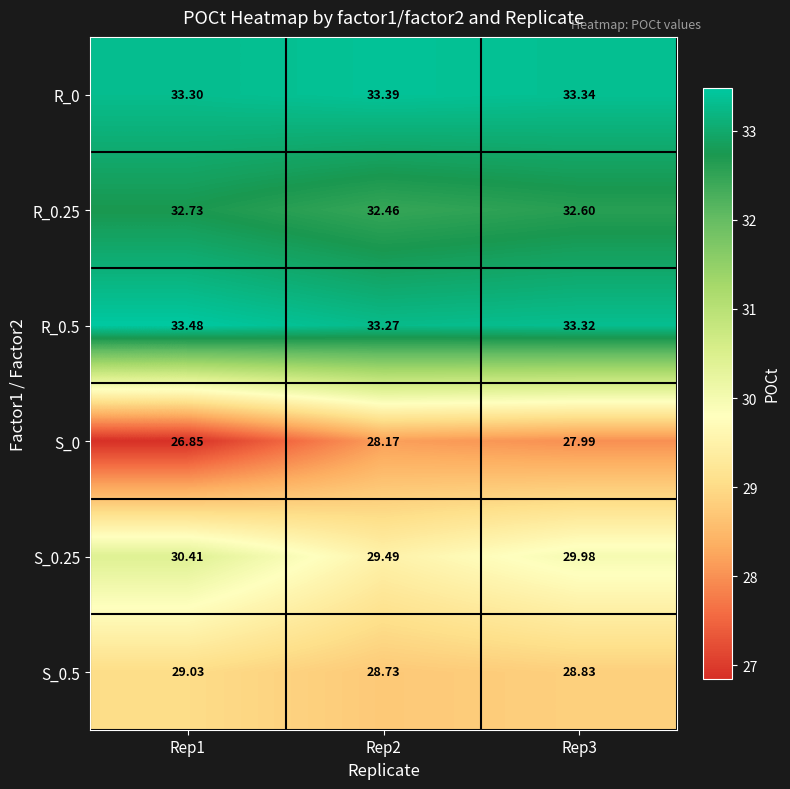

What is the spread (max minus min) of values at Rep1?

6.6